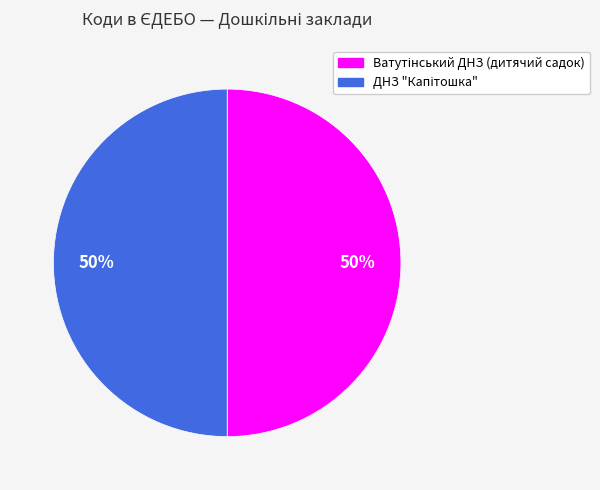

To the nearest percent, what is the average slice percentage?

50%